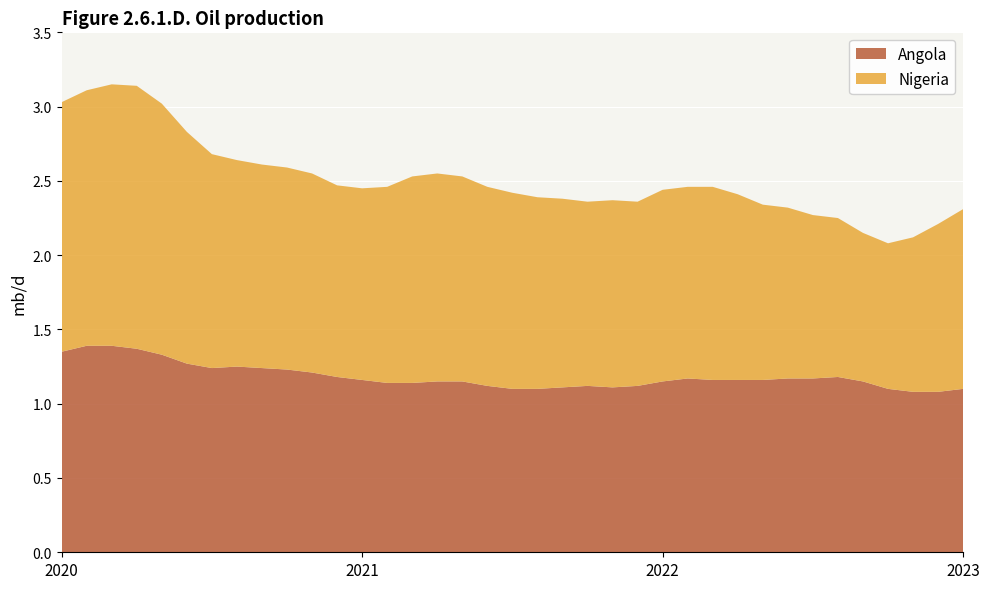

Rank the series at 2022-03 from highest to lowest value.

Nigeria, Angola